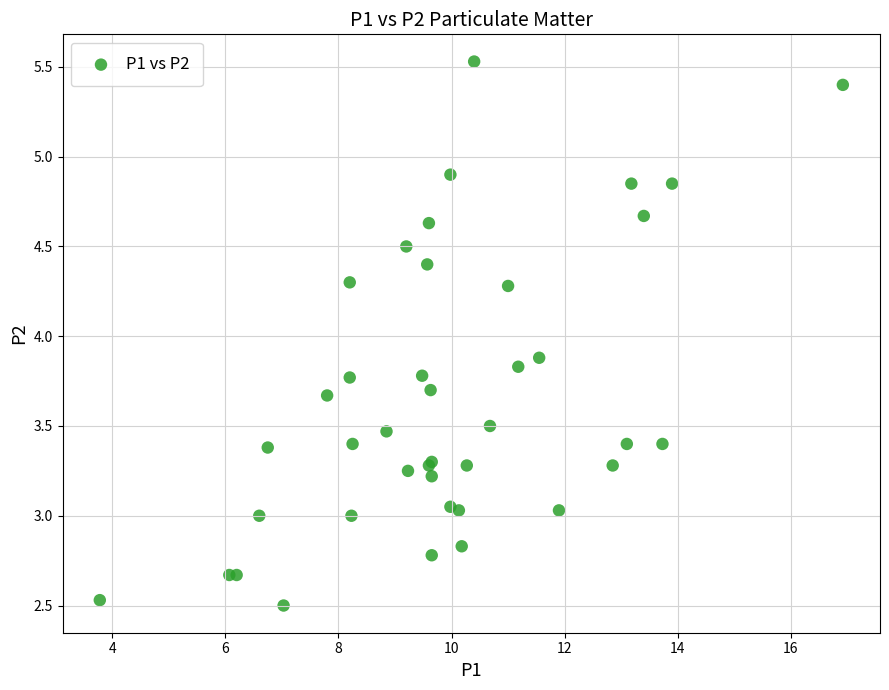

What Y value in the scatter plot is closest to 4?

3.9